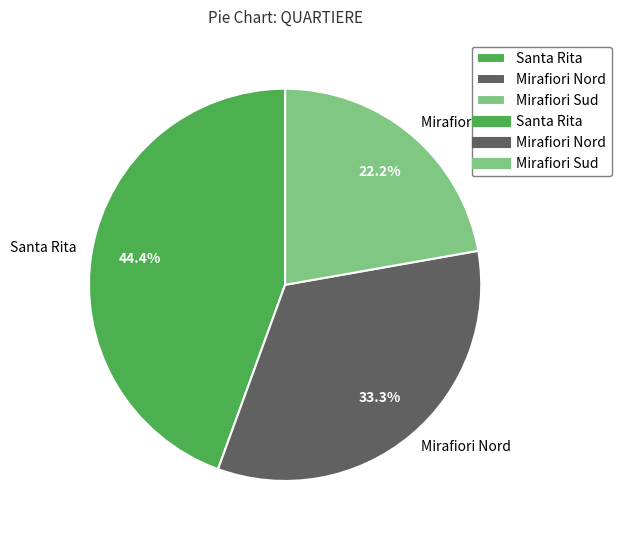

How many slices are in this pie chart?

3